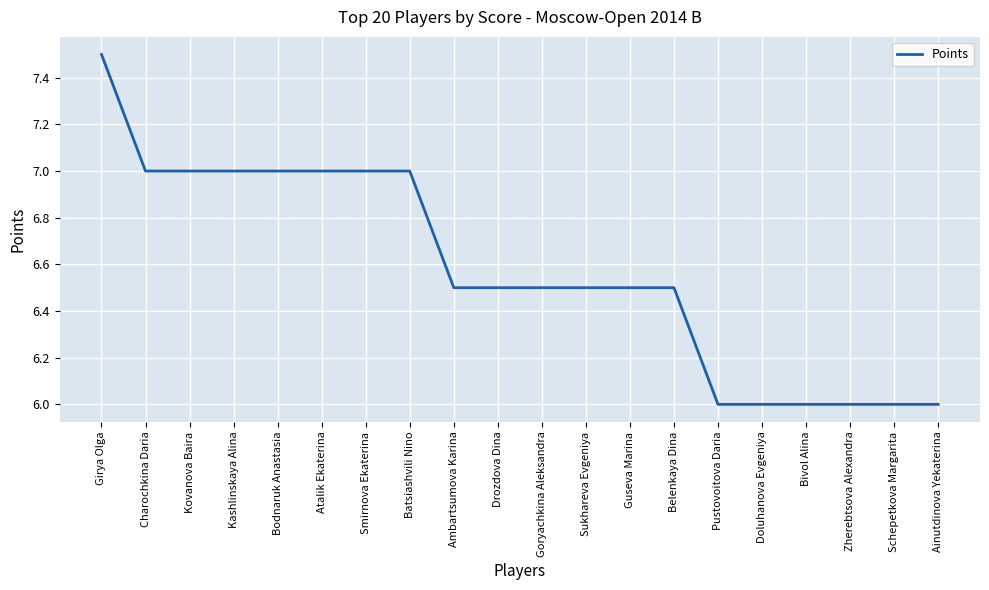

Read the value at Ainutdinova Yekaterina.

6.0